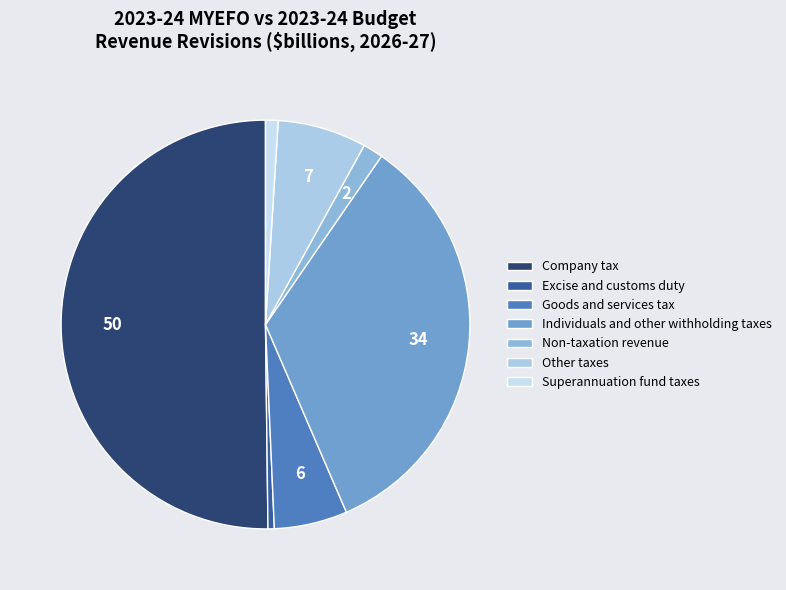

To the nearest percent, what portion does Goods and services tax represent?

6%